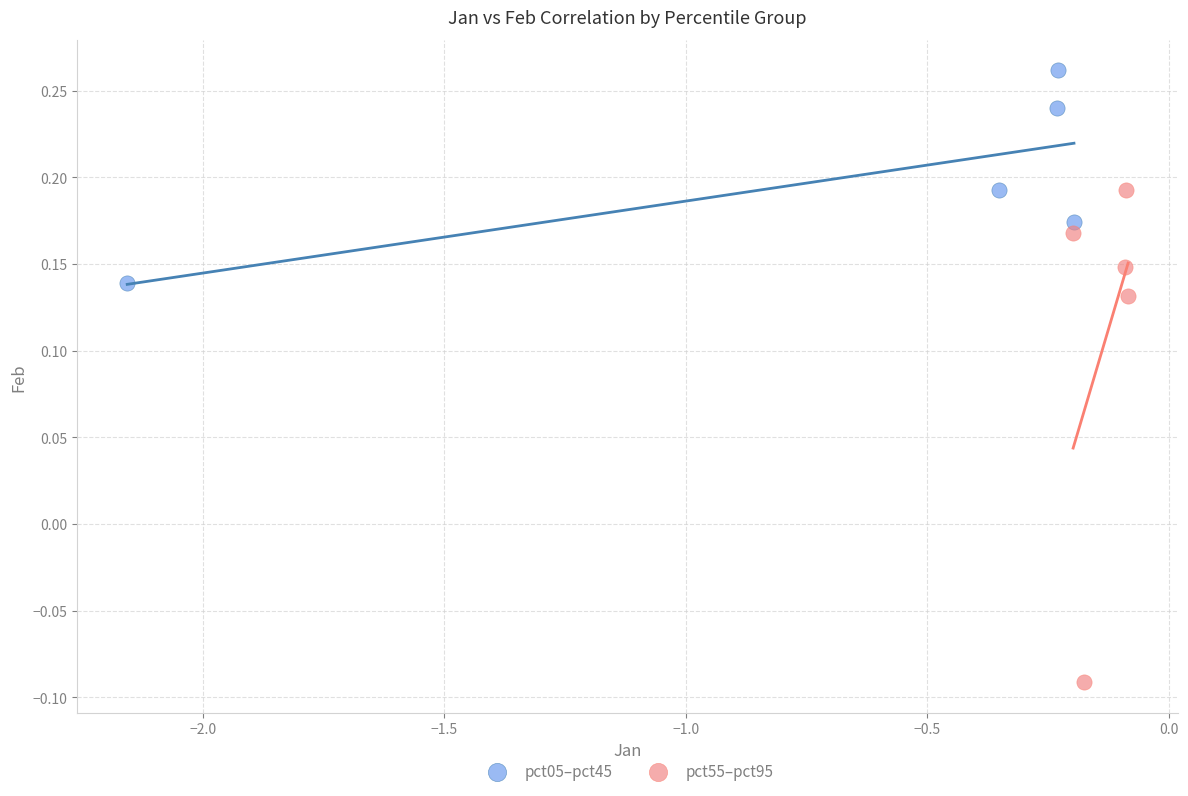

Which series contains the highest Y value?

pct05–pct45